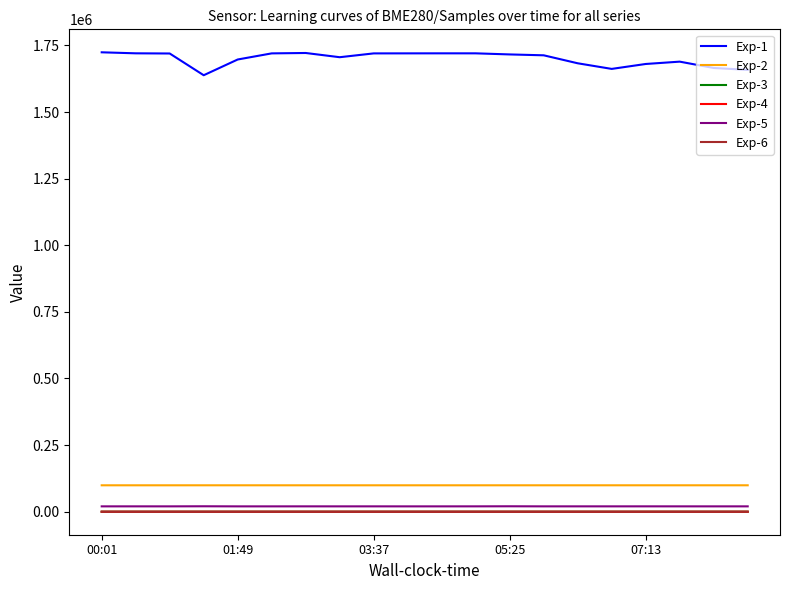

What is the highest value of the Exp-1 series?

1724140.0